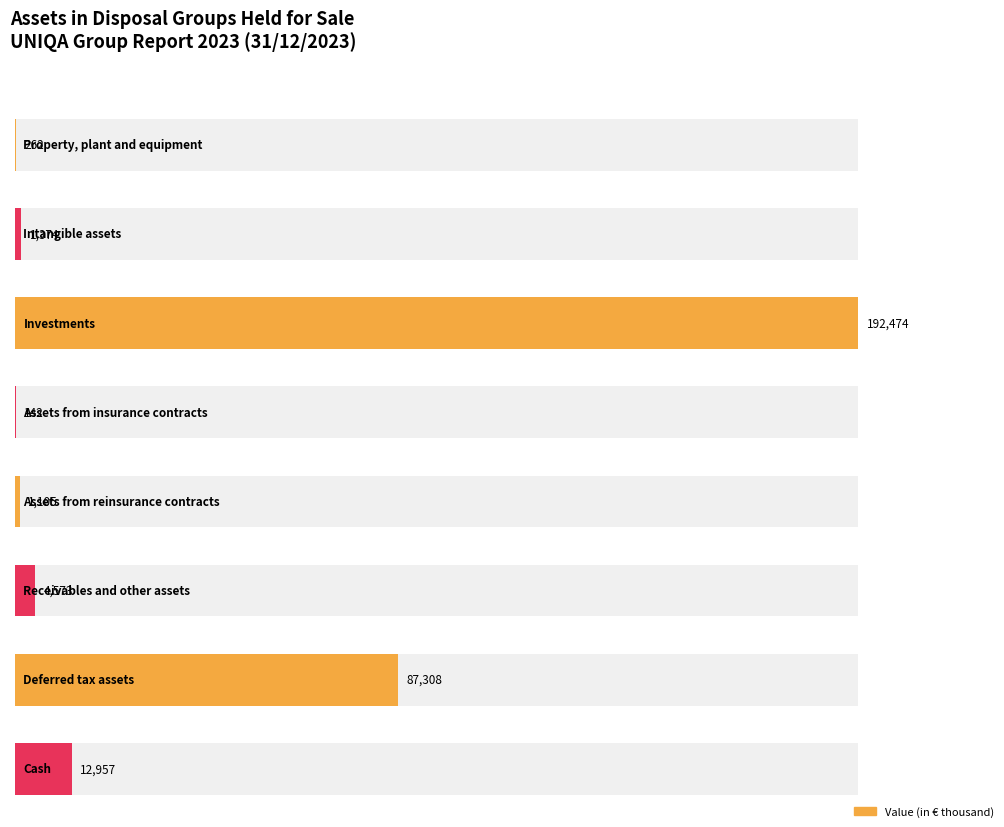

What is the change in value from Property, plant and equipment to Assets from insurance contracts?

-120